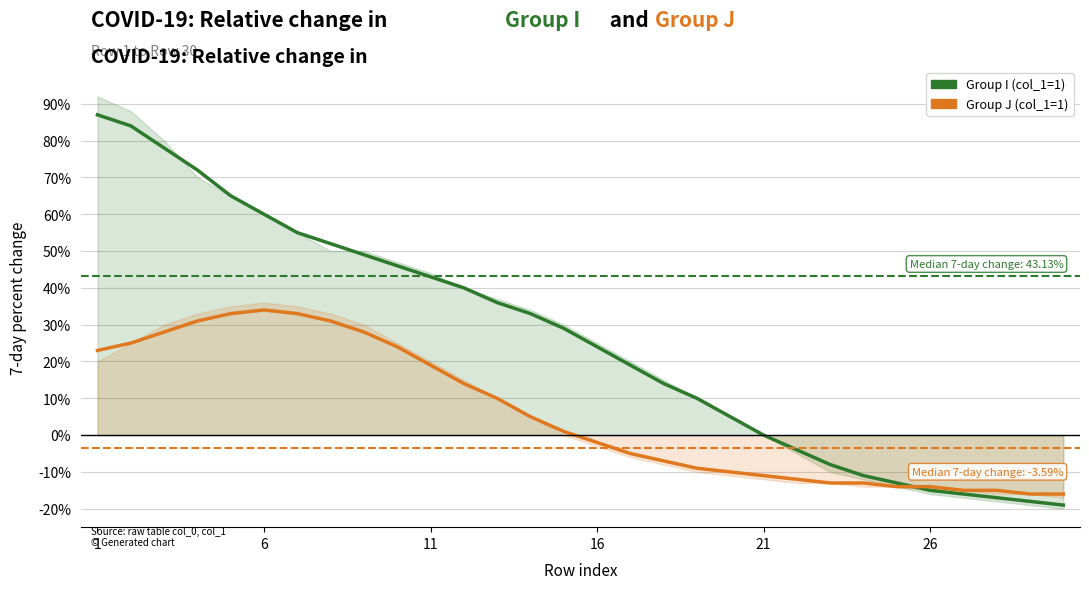

At 12, list the series in order from largest to smallest.

Group I (col_1=1), Group J (col_1=1)